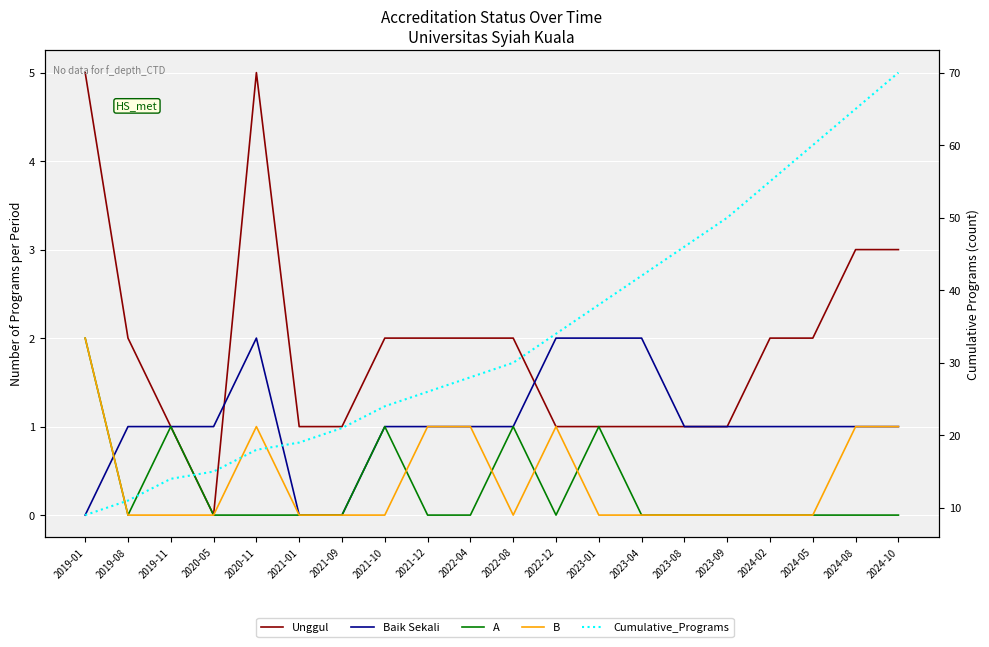

Rank the series at 2022-12 from highest to lowest value.

Cumulative_Programs, Baik Sekali, Unggul, B, A